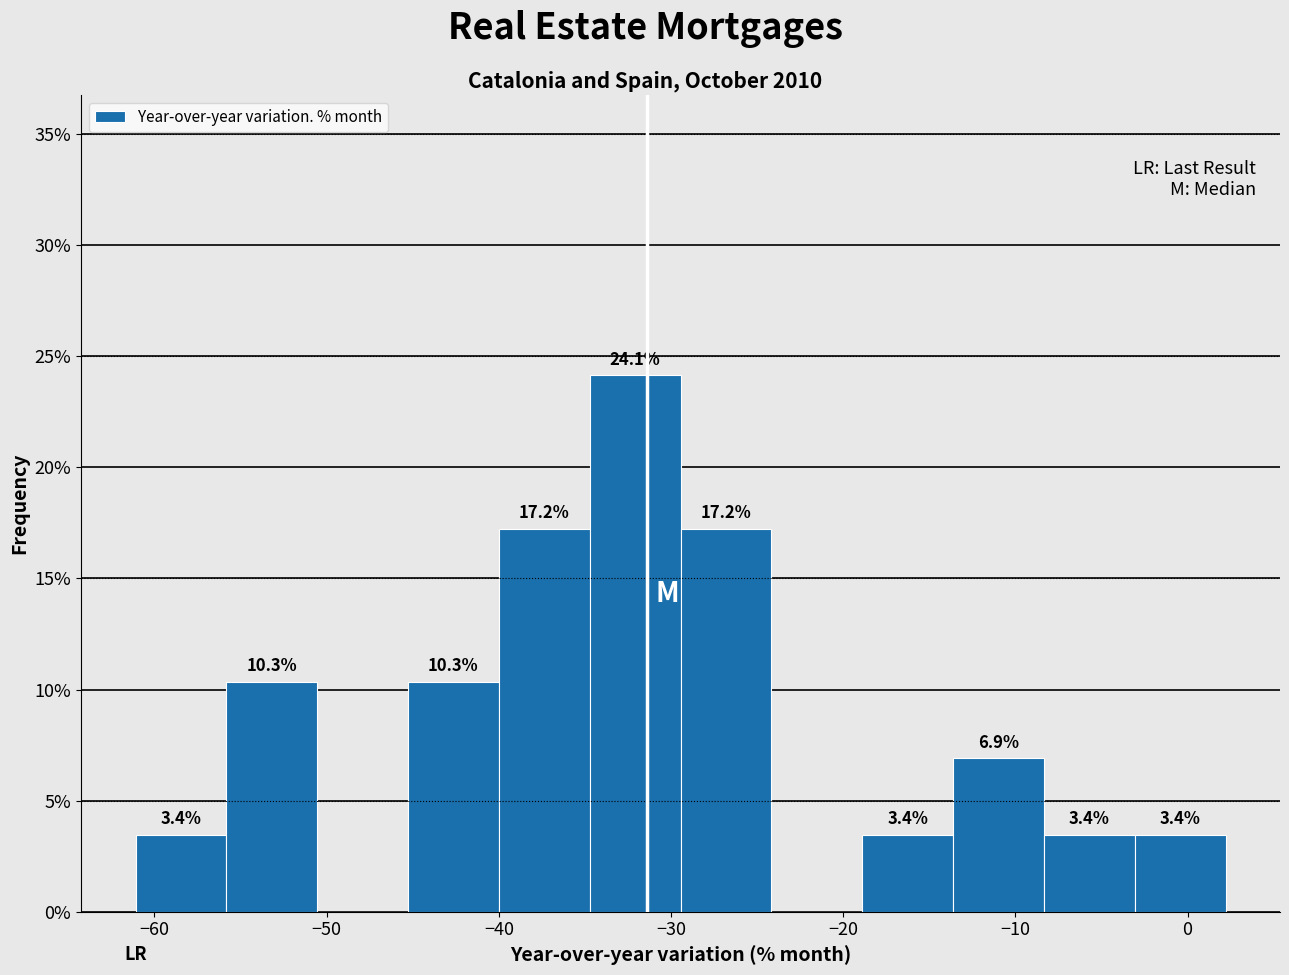

Over which range of the x-axis is the bar tallest?

-35 to -29